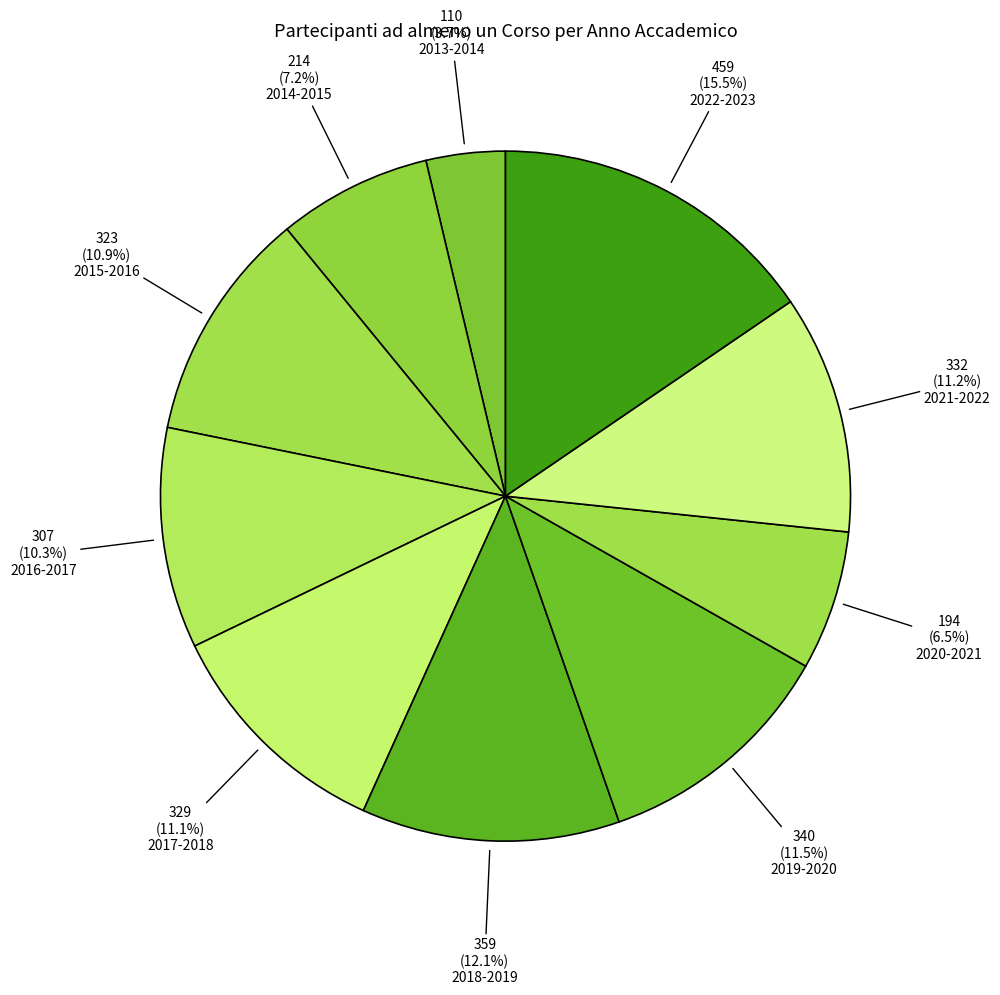

Is there any slice that represents more than half of the pie?

No